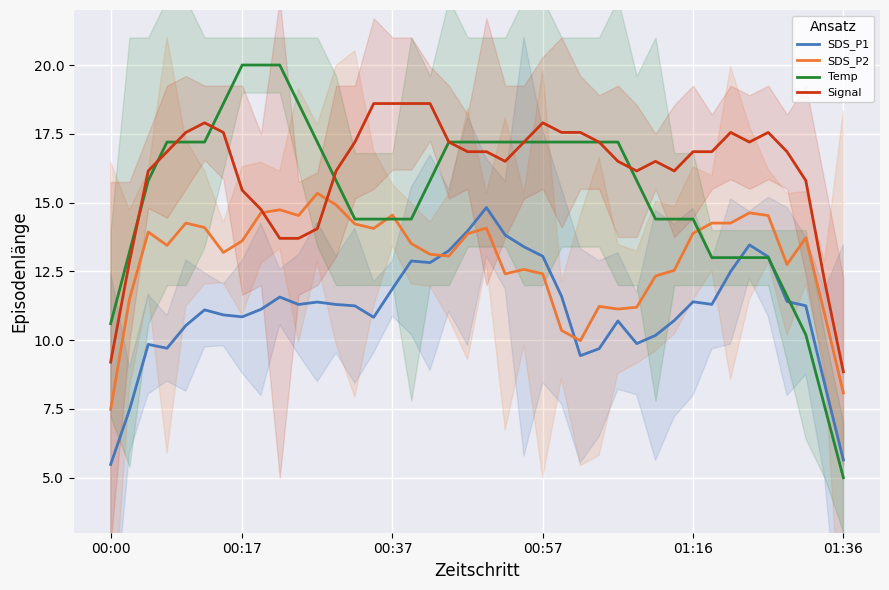

How many values in the SDS_P1 series are below 11?

16